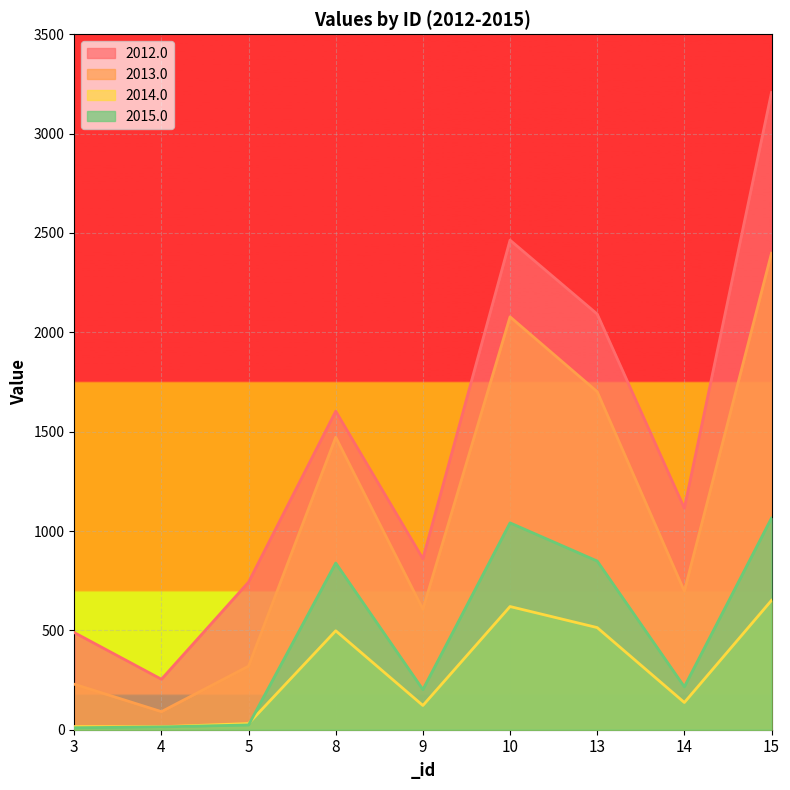

True or false: 2013.0 and 2012.0 cross at least once.

False